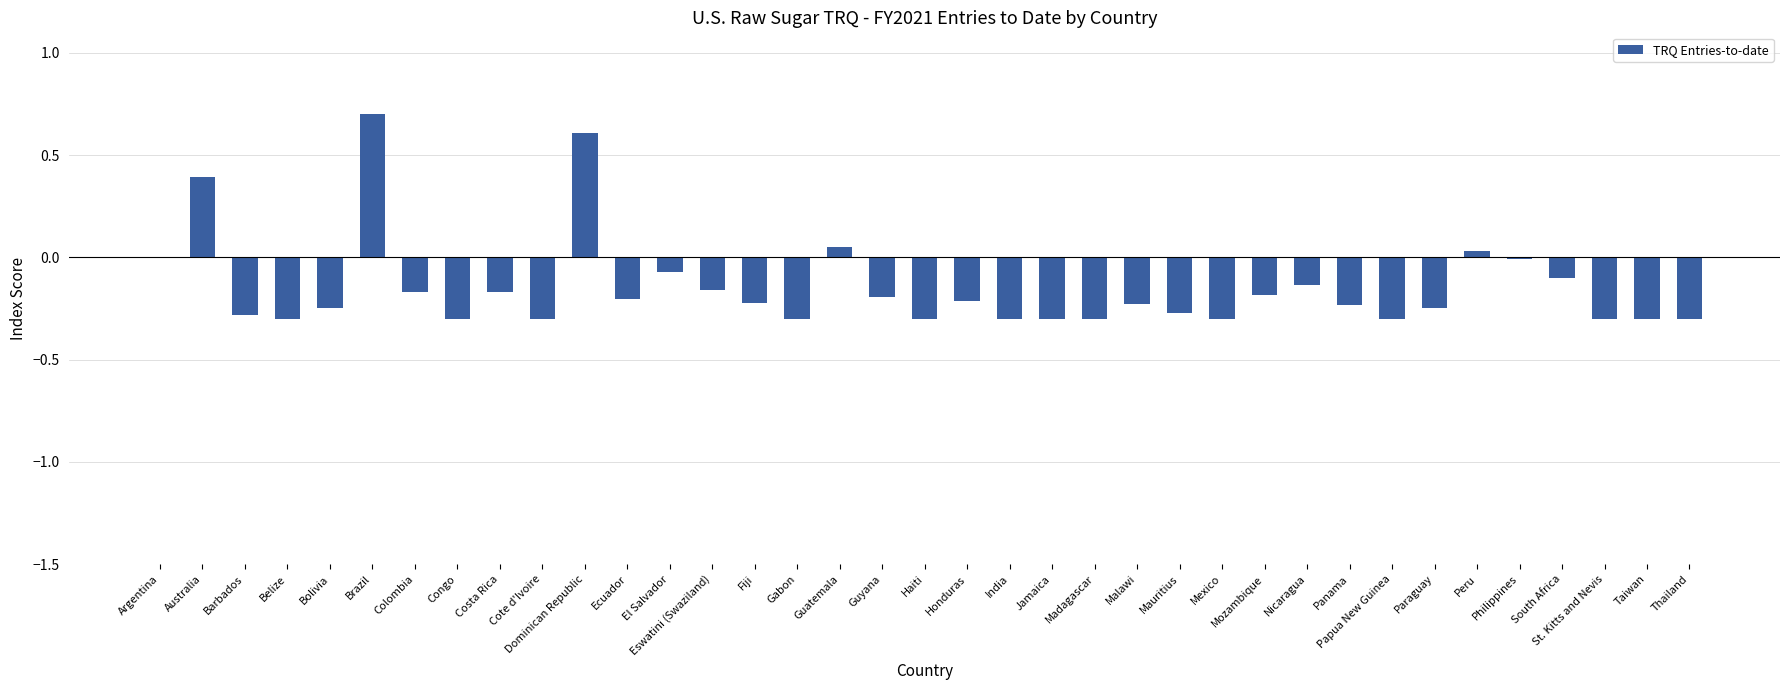

Which has a higher value, Gabon or Nicaragua?

Nicaragua